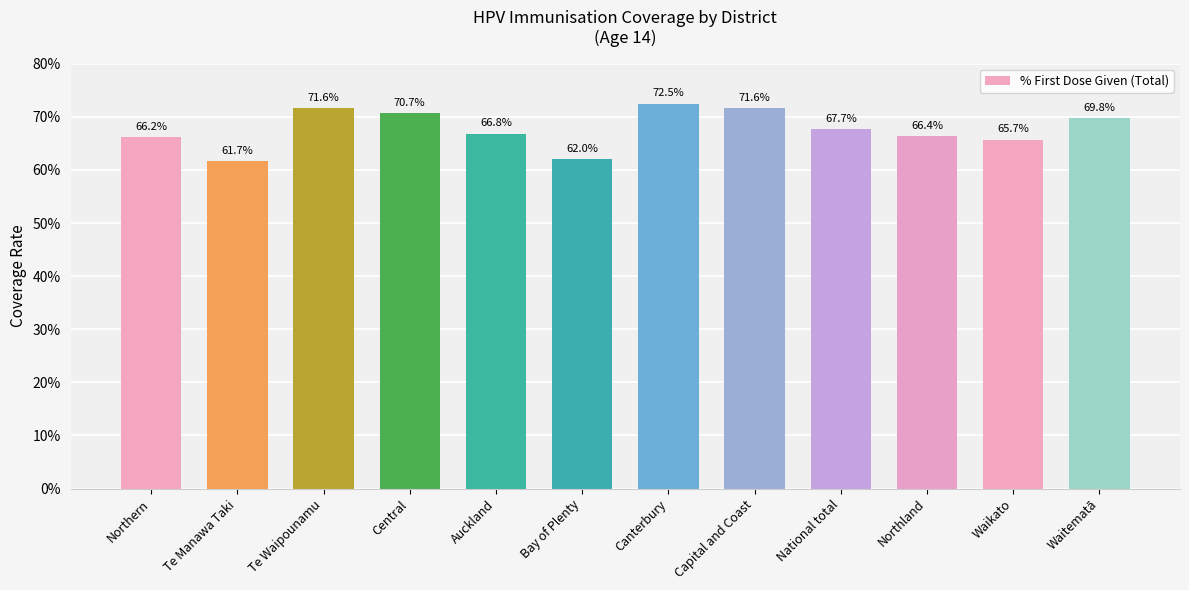

Reading left to right, list all the values displayed in this chart.

Northern=0.7	Te Manawa Taki=0.6	Te Waipounamu=0.7	Central=0.7	Auckland=0.7	Bay of Plenty=0.6	Canterbury=0.7	Capital and Coast=0.7	National total=0.7	Northland=0.7	Waikato=0.7	Waitematā=0.7